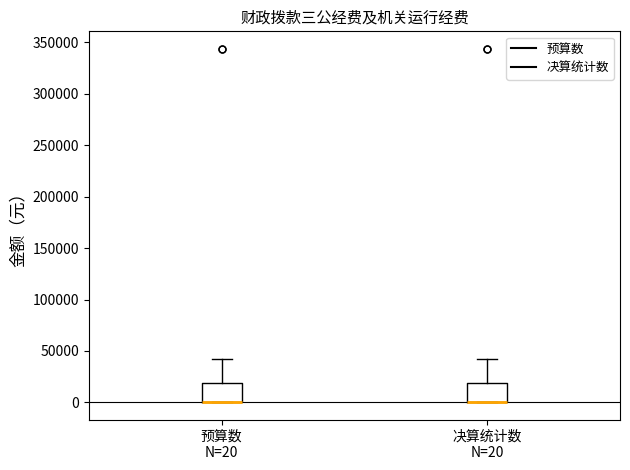

Reading left to right, read every box against the y-axis: the position of its median line, the range the box covers, and the ends of its whiskers. The values are not printed on the chart, so give them approximately, as read against the axis.

预算数 N=20: median 0 (drawn on the box's lower edge), box 0 to 20000, whiskers 0 to 40000
决算统计数 N=20: median 0 (drawn on the box's lower edge), box 0 to 20000, whiskers 0 to 40000